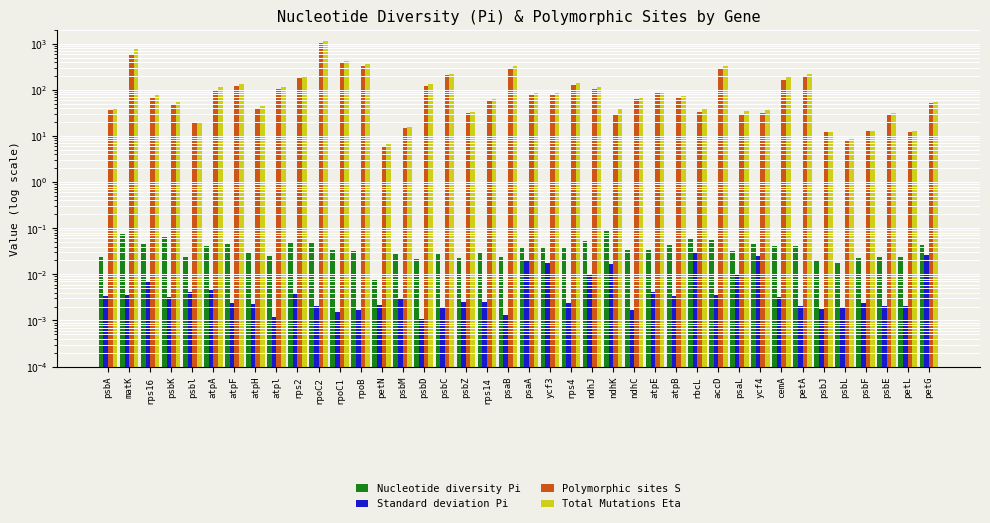

Reading left to right, extract all data points from this chart.

Nucleotide diversity Pi: 0.0	0.1	0.0	0.1	0.0	0.0	0.0	0.0	0.0	0.1	0.1	0.0	0.0	0.0	0.0	0.0	0.0	0.0	0.0	0.0	0.0	0.0	0.0	0.1	0.1	0.0	0.0	0.0	0.1	0.1	0.0	0.0	0.0	0.0	0.0	0.0	0.0	0.0	0.0	0.0
Standard deviation Pi: 0.0	0.0	0.0	0.0	0.0	0.0	0.0	0.0	0.0	0.0	0.0	0.0	0.0	0.0	0.0	0.0	0.0	0.0	0.0	0.0	0.0	0.0	0.0	0.0	0.0	0.0	0.0	0.0	0.0	0.0	0.0	0.0	0.0	0.0	0.0	0.0	0.0	0.0	0.0	0.0
Polymorphic sites S: 36.0	613.0	68.0	48.0	19.0	101.0	124.0	41.0	102.0	178.0	1016.0	381.0	331.0	6.0	15.0	124.0	206.0	31.0	57.0	282.0	82.0	79.0	128.0	104.0	29.0	62.0	89.0	71.0	33.0	288.0	30.0	32.0	160.0	196.0	12.0	8.0	13.0	28.0	12.0	52.0
Total Mutations Eta: 40.0	764.0	81.0	54.0	20.0	118.0	137.0	45.0	113.0	195.0	1170.0	428.0	369.0	7.0	16.0	136.0	226.0	33.0	62.0	321.0	89.0	84.0	141.0	118.0	39.0	68.0	92.0	75.0	38.0	337.0	34.0	37.0	187.0	221.0	12.0	9.0	13.0	32.0	13.0	55.0